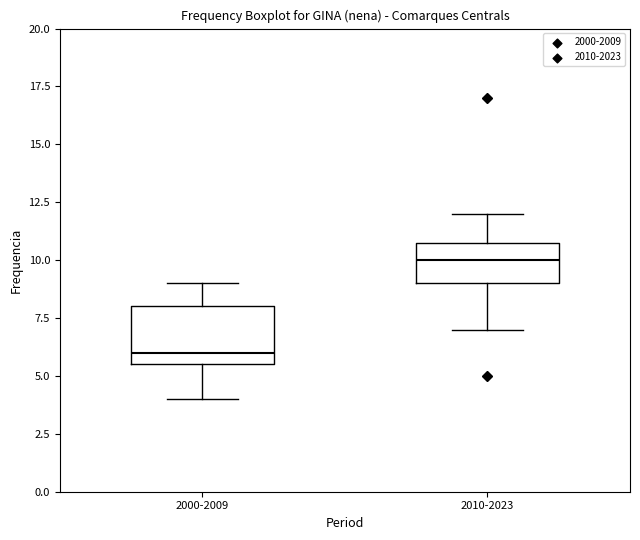

Which box is the tallest, from its lower edge to its upper edge?

2000-2009